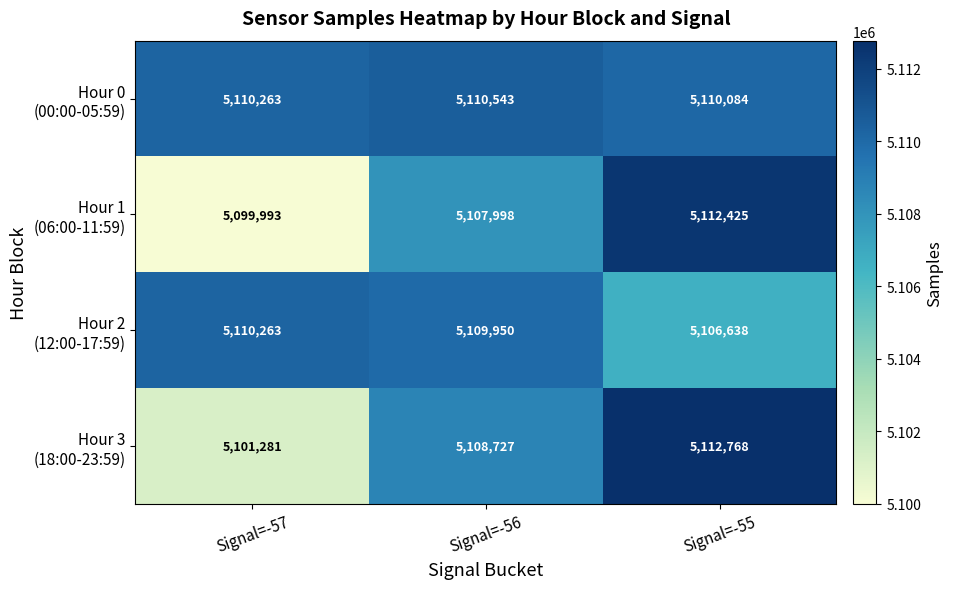

What is the difference between the highest and lowest values at Signal=-57?

10270